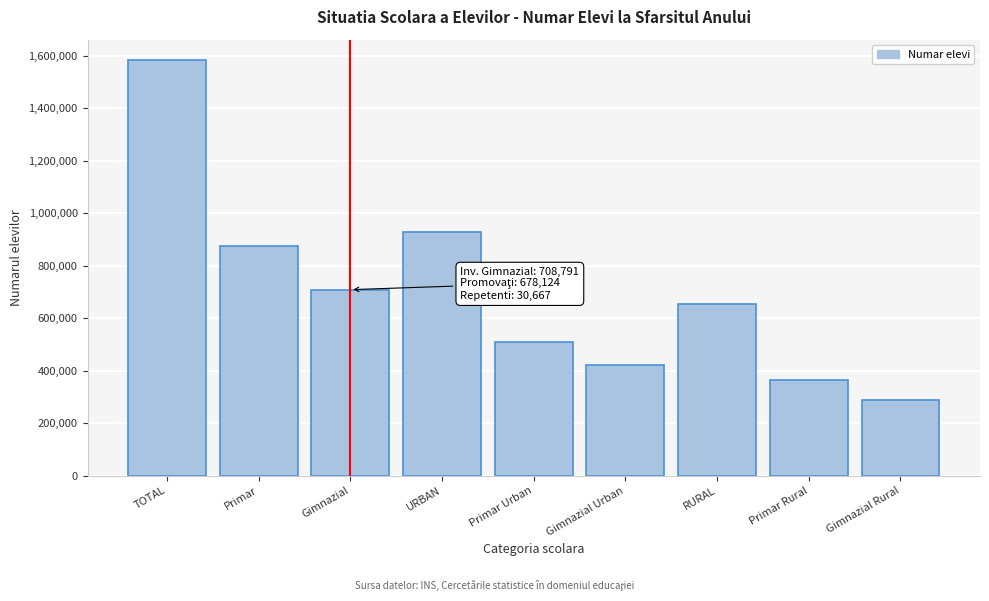

Reading left to right, transcribe all the data shown in this chart.

1582107	873316	708791	928105	508098	420007	654002	365218	288784